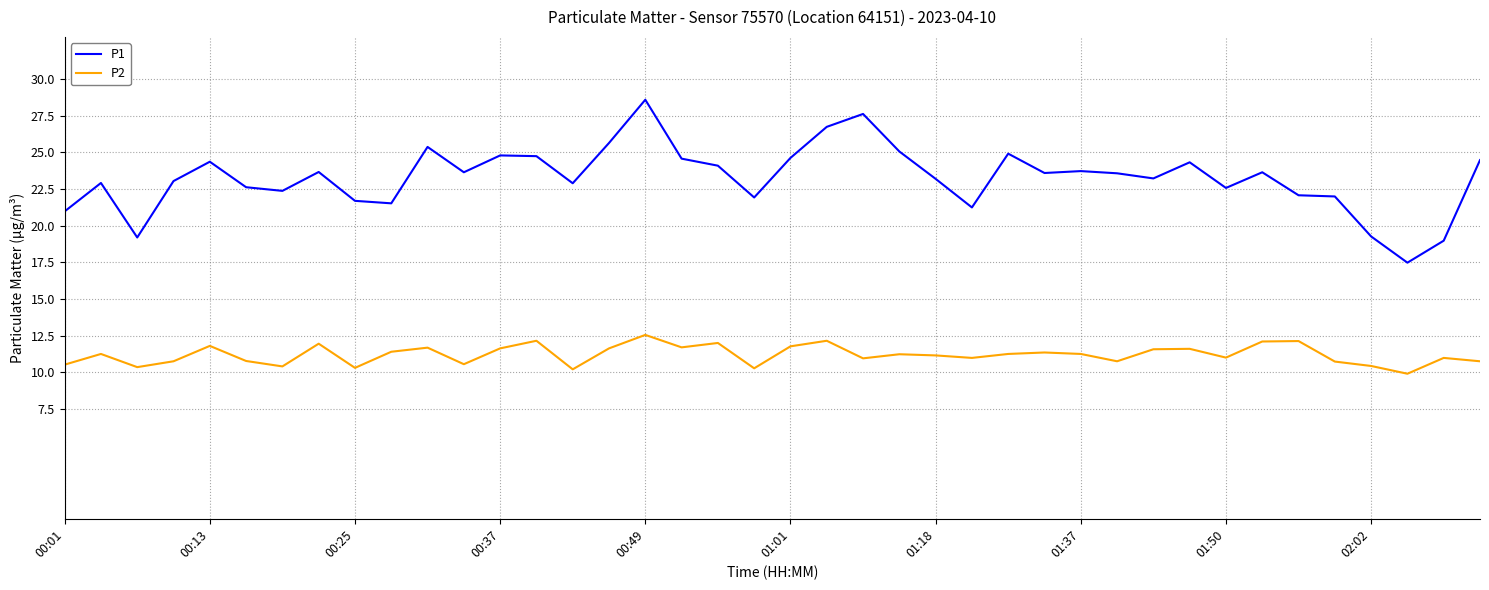

Which series has the widest spread of values?

P1